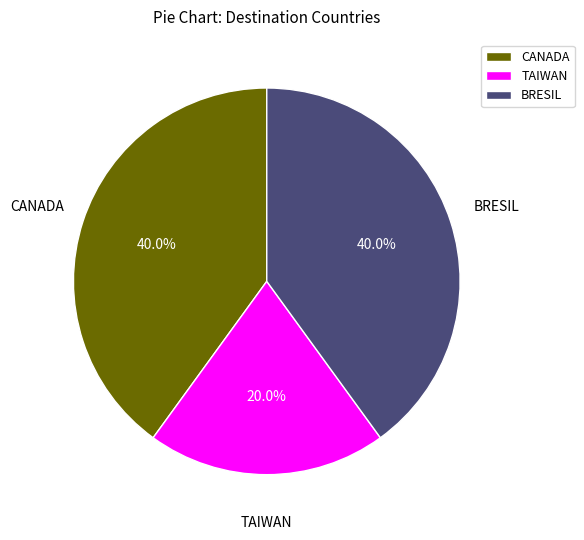

Approximately how many times larger is the value at CANADA compared to TAIWAN?

2.0